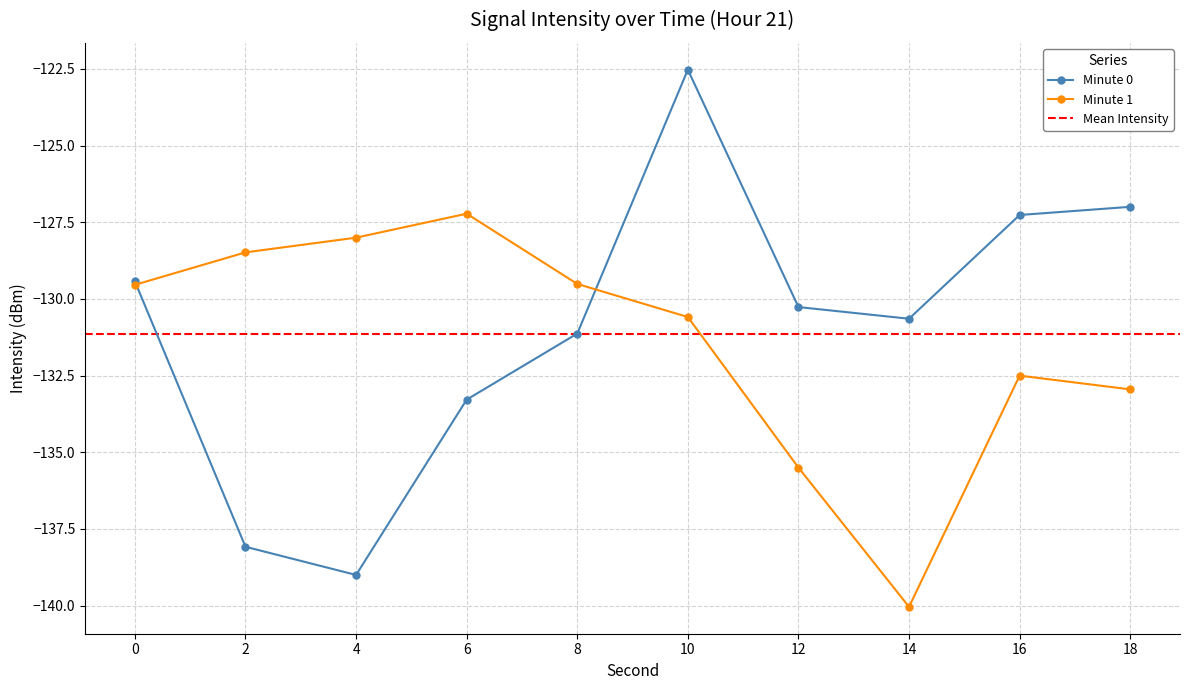

What is the highest value of the Minute 0 series?

-122.5